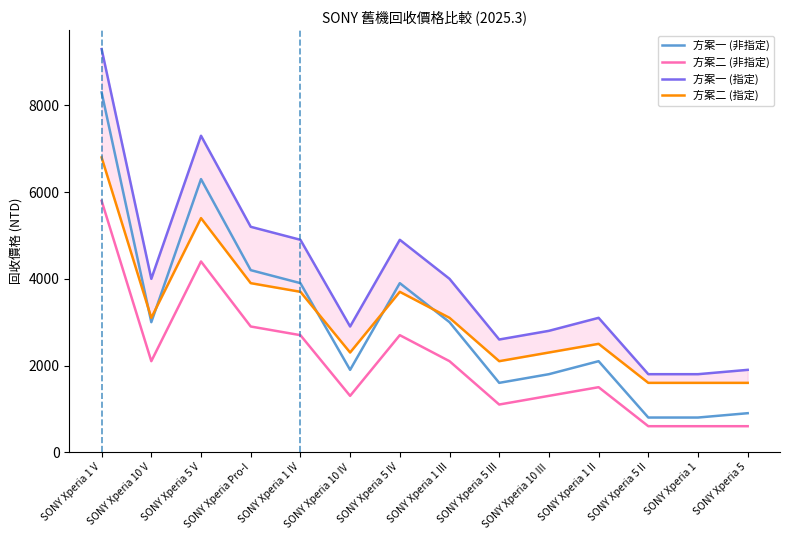

At which category does 方案一 (非指定) reach its first local valley?

SONY Xperia 10 V